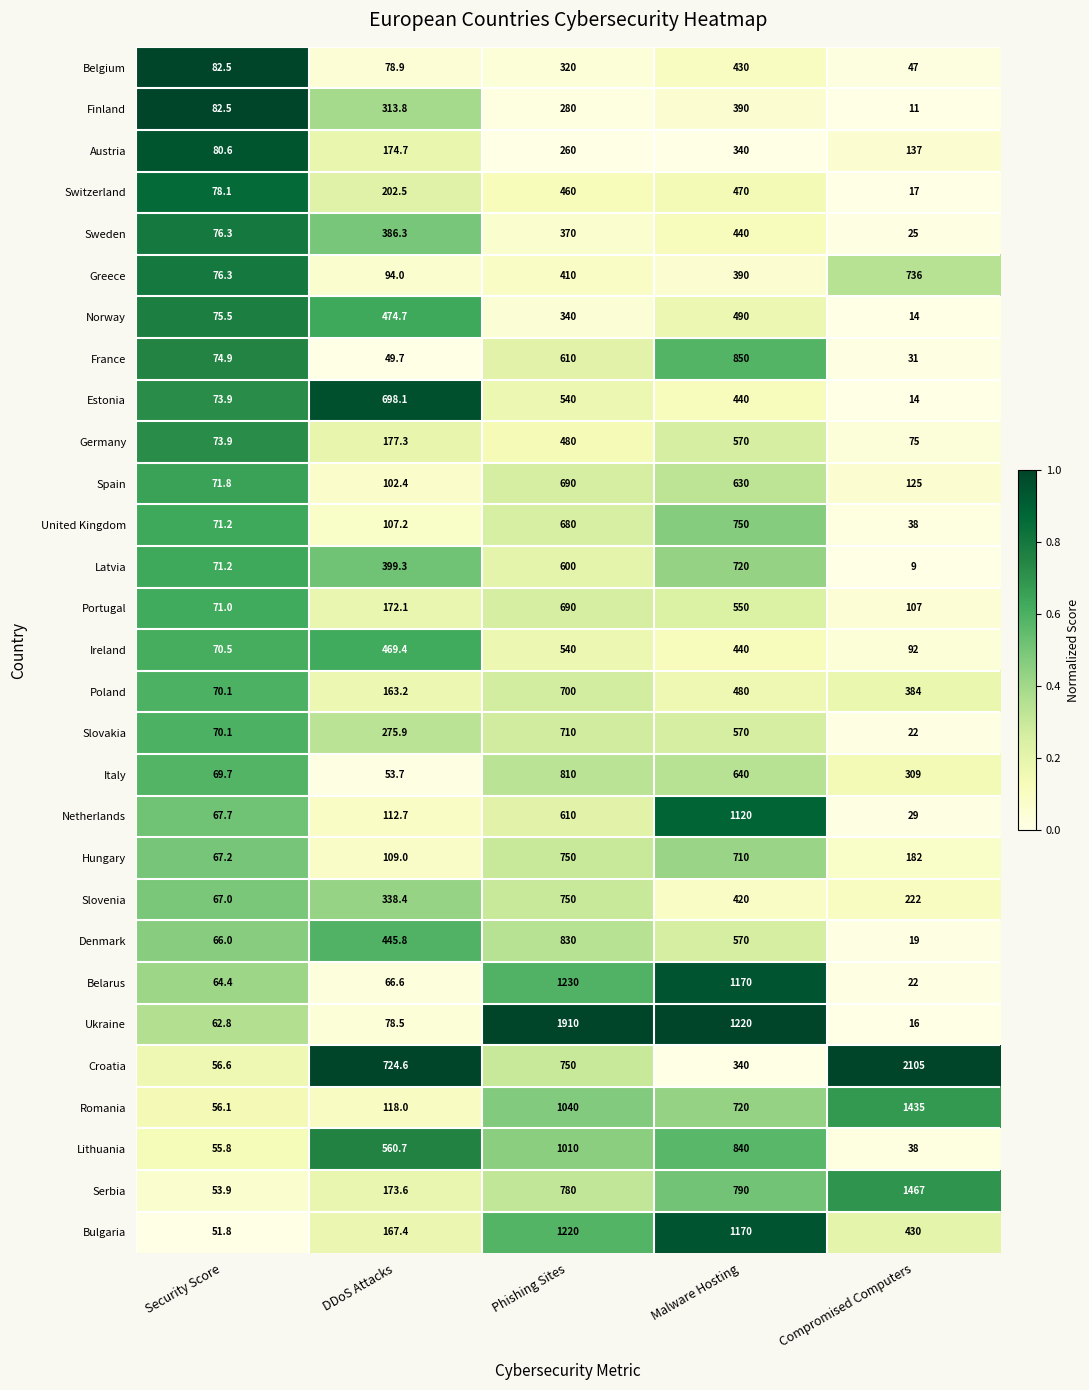

List the labels in order of Denmark value, largest first.

Phishing Sites, Malware Hosting, DDoS Attacks, Security Score, Compromised Computers